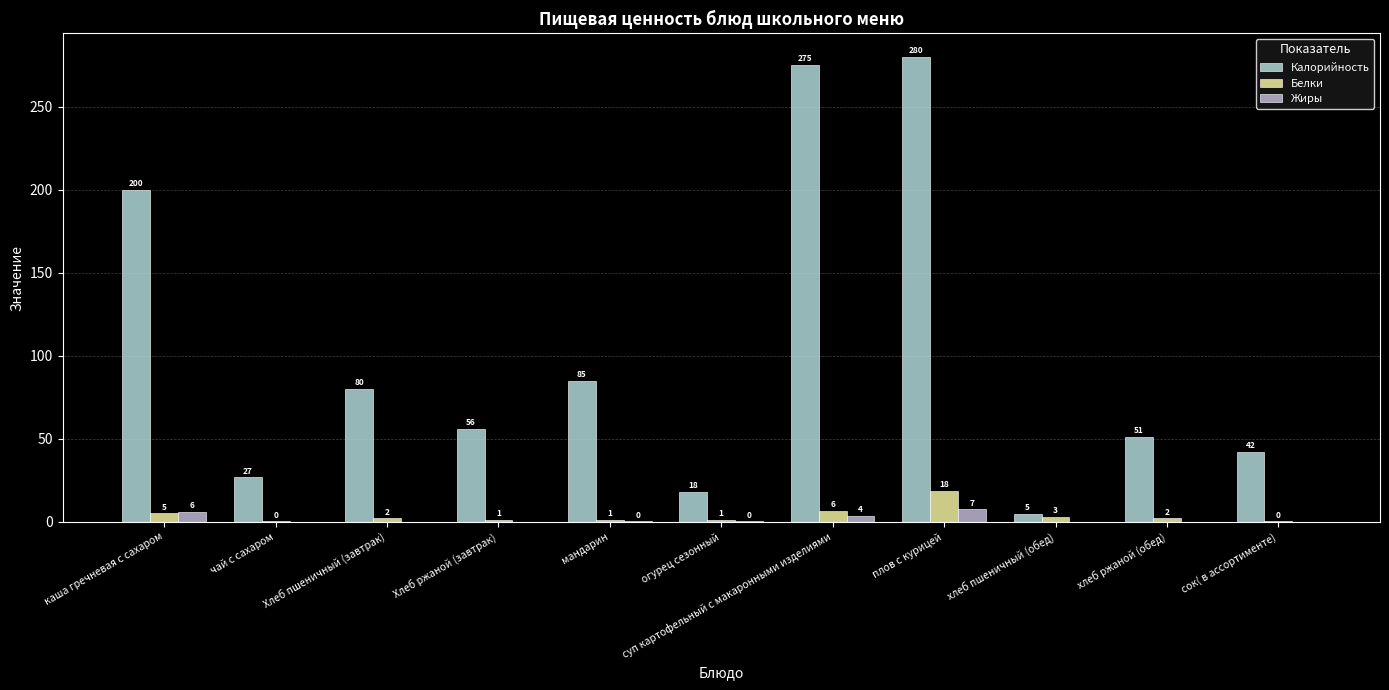

Reading left to right, transcribe all the data shown in this chart.

Калорийность: 200.0	26.8	80.0	56.0	85.0	17.8	275.0	280.0	4.6	51.0	42.0
Белки: 5.0	0.2	2.0	1.0	1.1	1.0	6.5	18.5	3.0	2.0	0.2
Жиры: 5.8	0.0	0.0	0.0	0.2	0.2	3.5	7.4	0.0	0.0	0.0